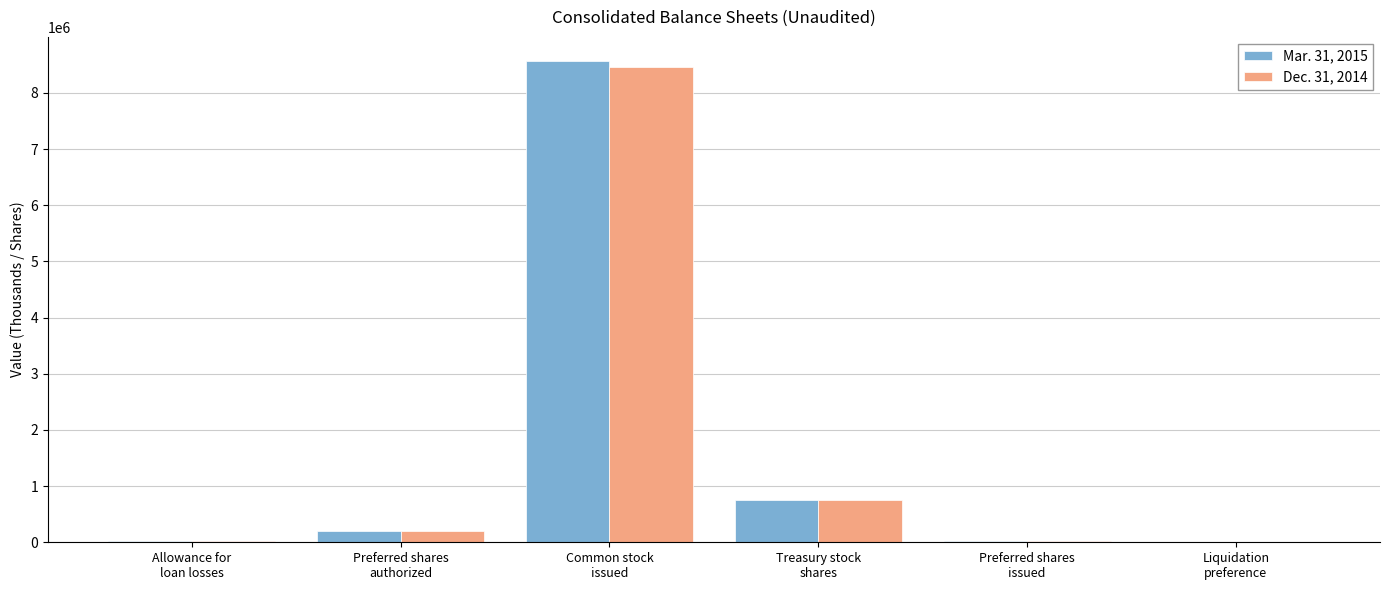

What is the greatest value displayed?

8569557